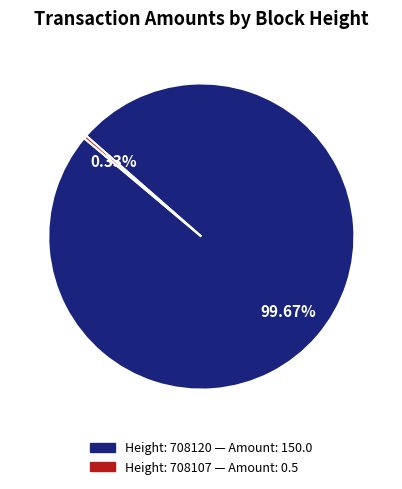

Is there a majority slice in this chart?

Yes